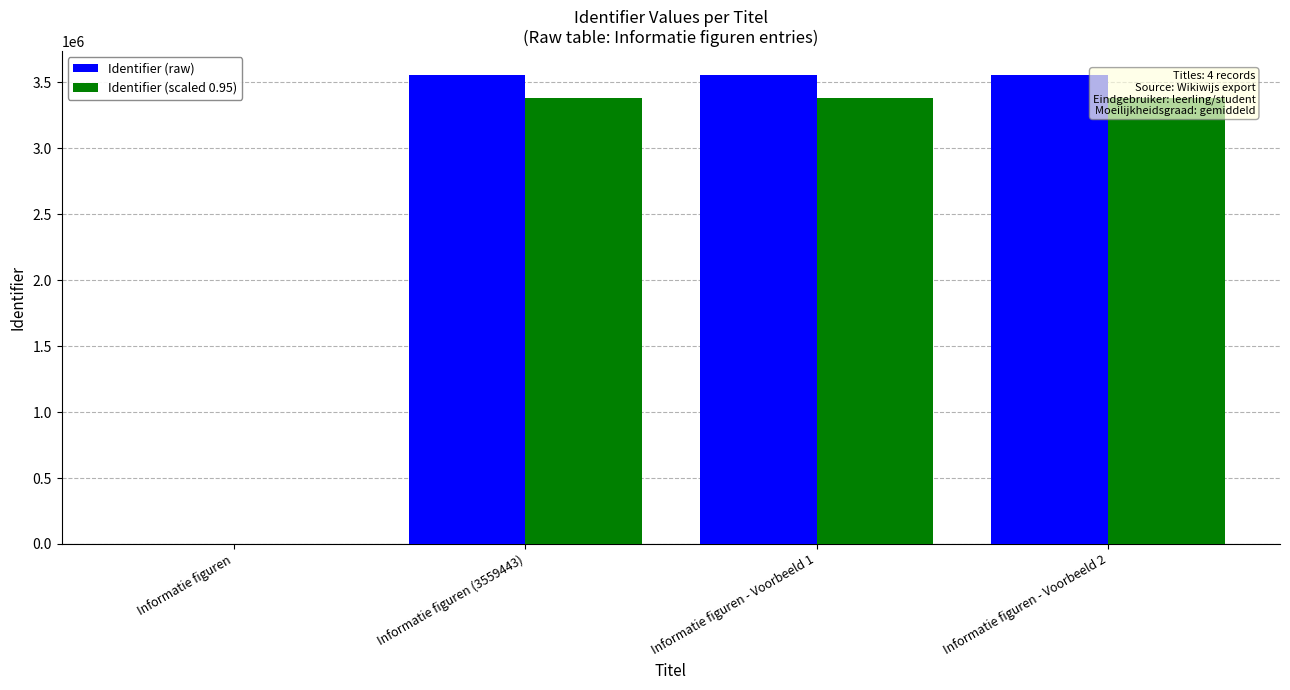

How many bars are there in total?

8